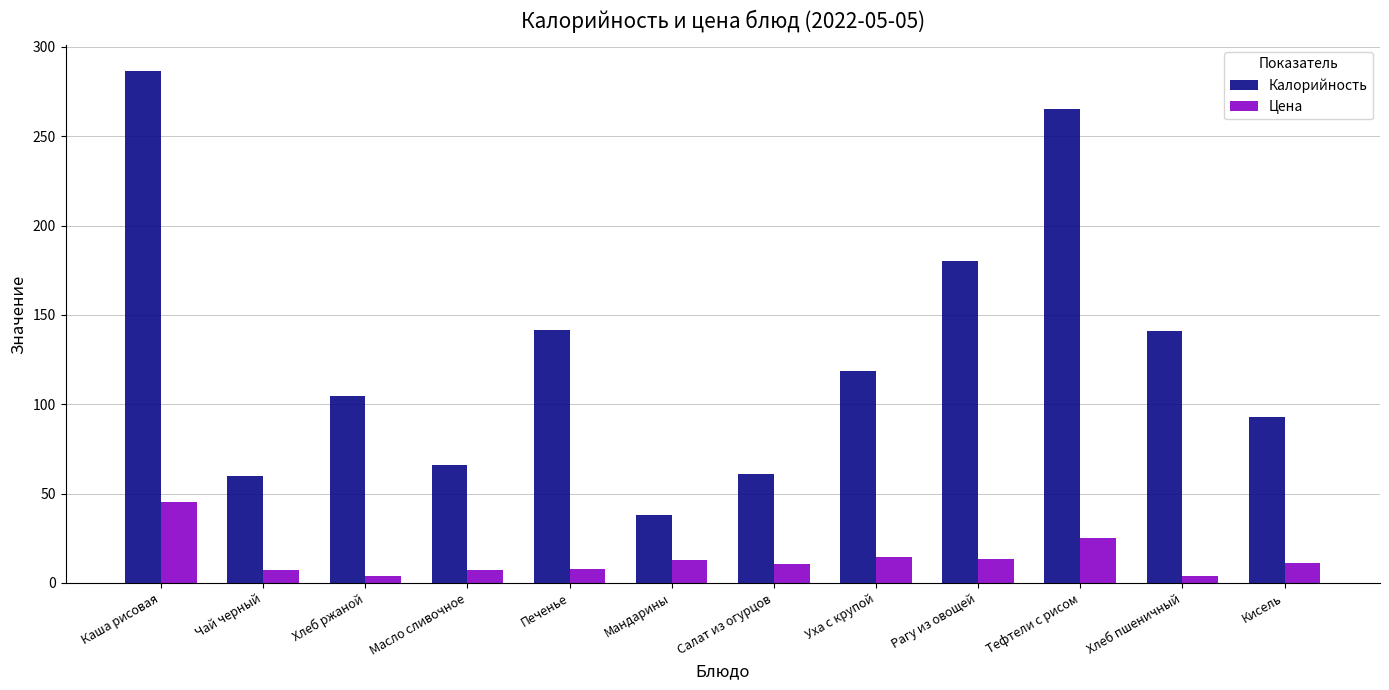

Is it true that Цена equals 25.0 at Тефтели с рисом?

True